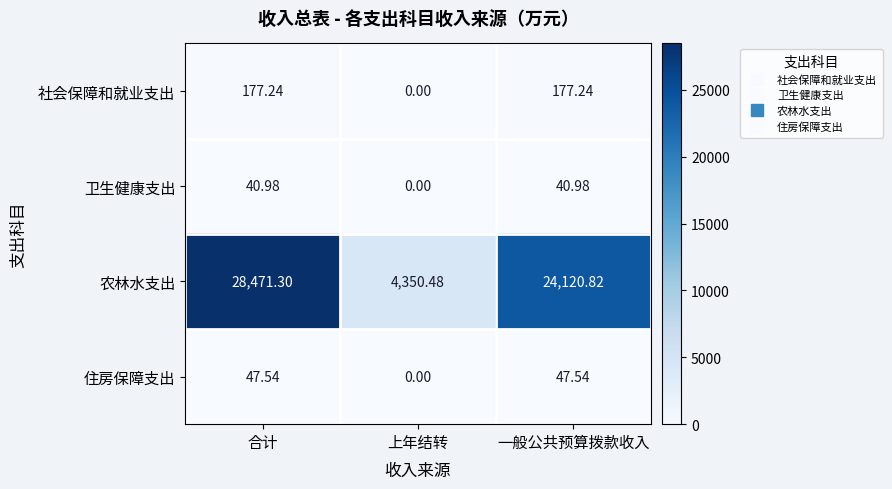

Which series has the largest total across all categories?

农林水支出